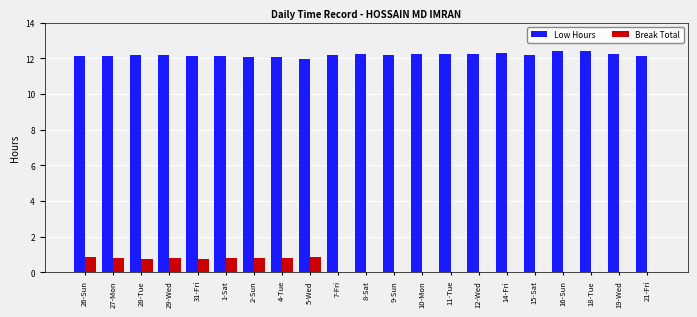

Which series has the largest total across all categories?

Low Hours